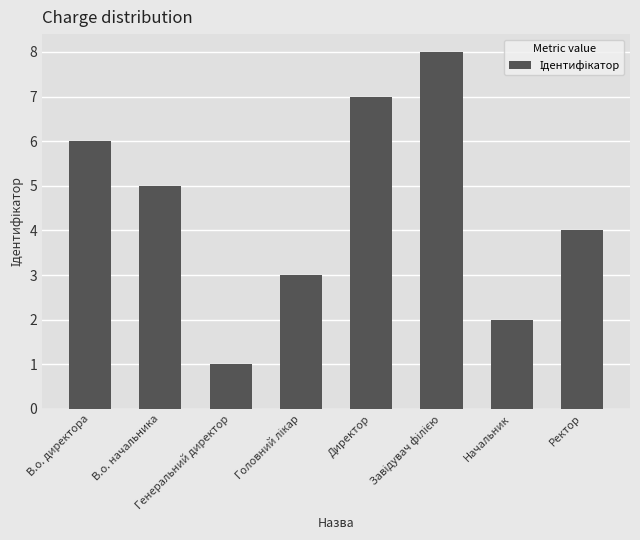

At which label is the value closest to 4?

Ректор